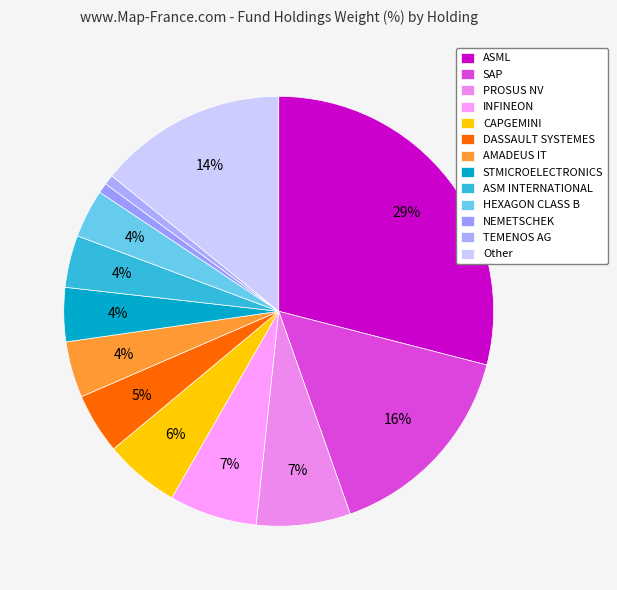

Between CAPGEMINI and INFINEON, which is larger?

INFINEON